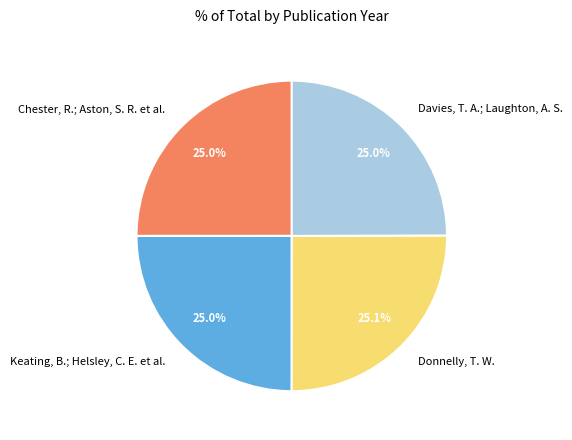

How much of the chart is everything except Chester, R.; Aston, S. R. et al.?

75.0%